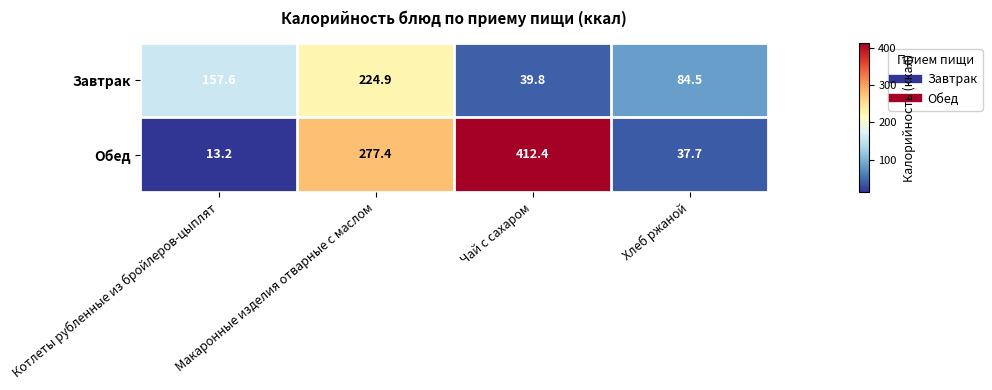

At which category does the chart reach its minimum across all series?

Котлеты рубленные из бройлеров-цыплят